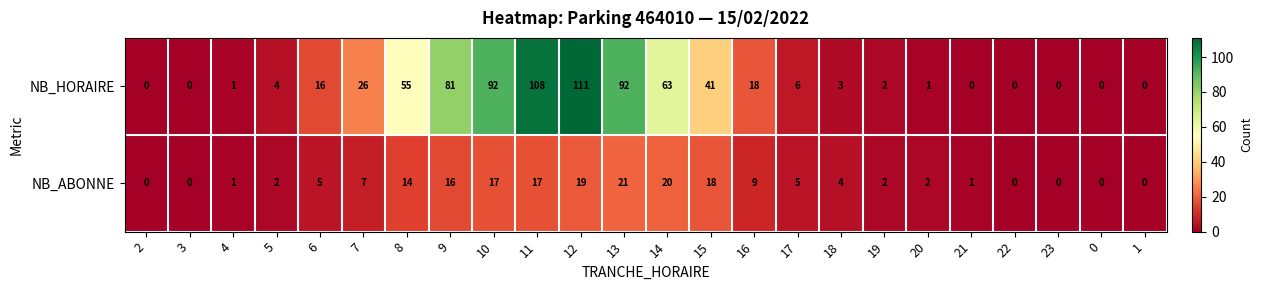

The NB_HORAIRE series shows 4 at 5. True or false?

True